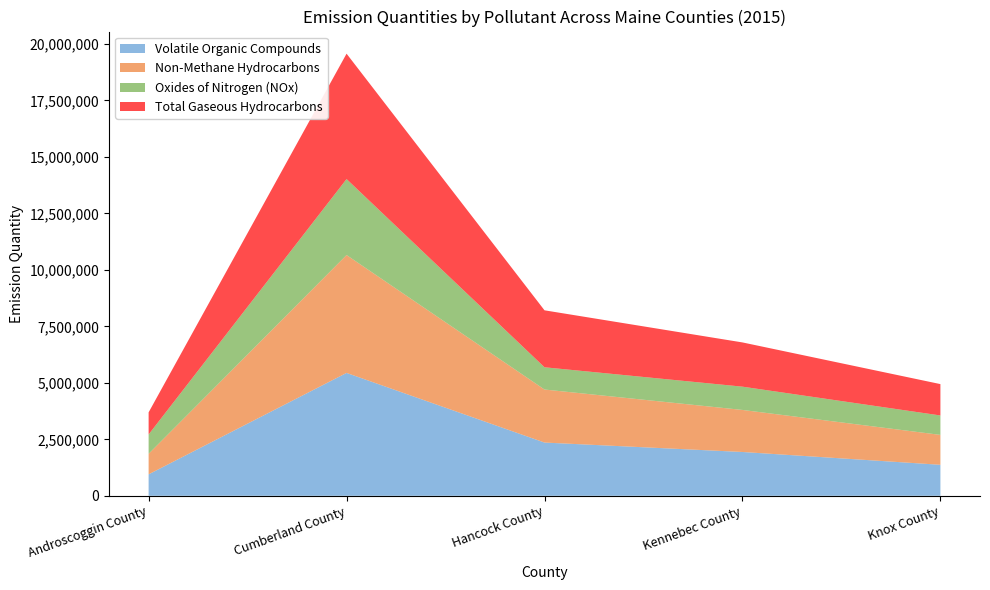

Reading left to right, what are all the values shown in this chart?

Volatile Organic Compounds: 949701	5438250	2356640	1939370	1372410
Non-Methane Hydrocarbons: 908680	5217840	2347120	1860920	1323620
Oxides of Nitrogen (NOx): 855899	3363430	984882	1030110	859468
Total Gaseous Hydrocarbons: 978780	5549430	2520930	1957930	1388310